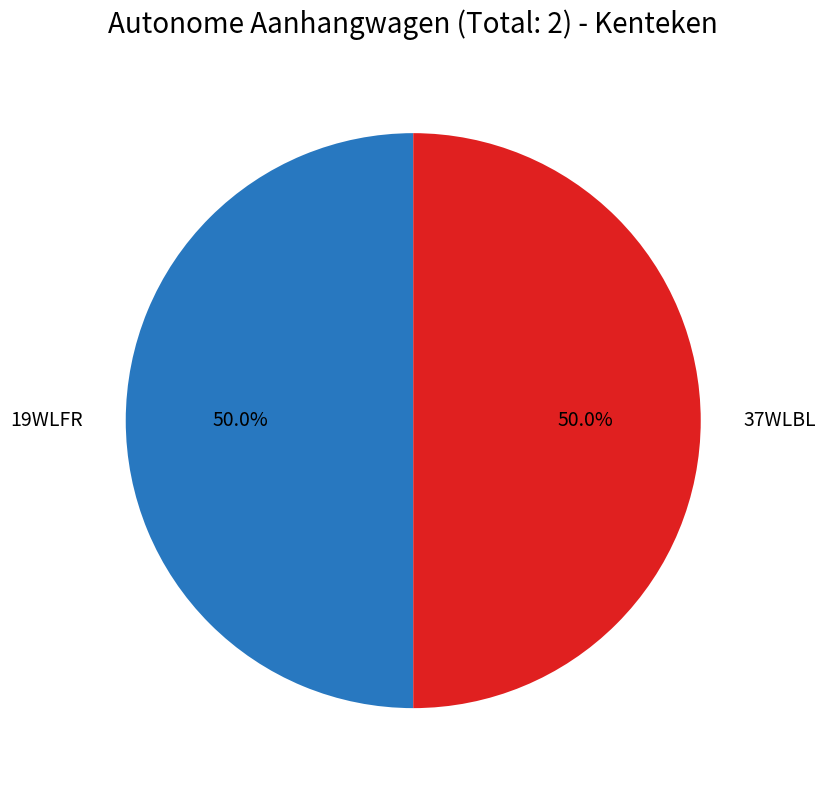

Is the sum of 37WLBL and 19WLFR greater than half?

Yes